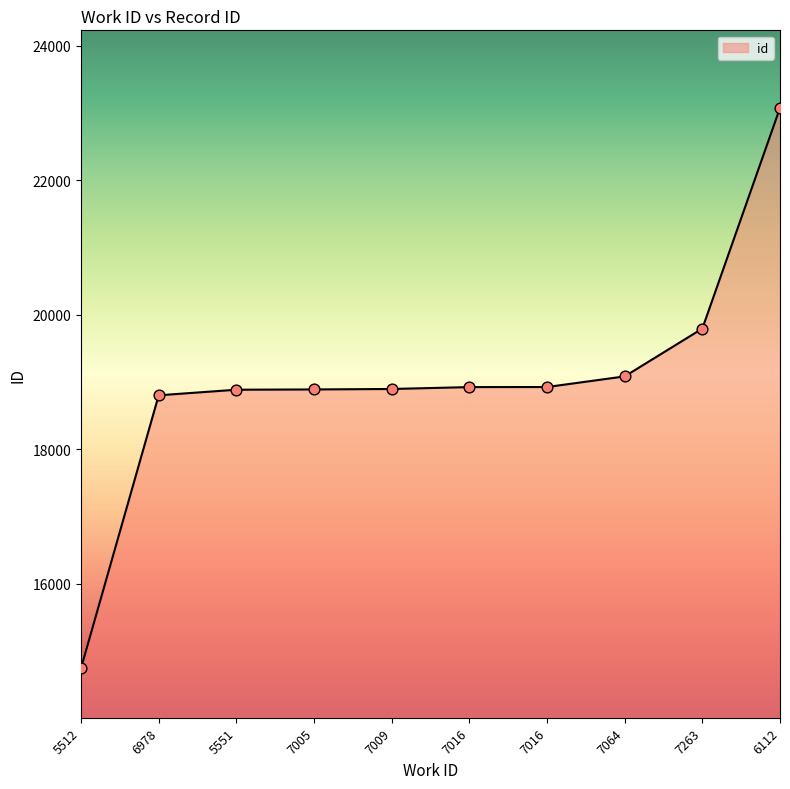

Does the chart have visible grid lines?

No